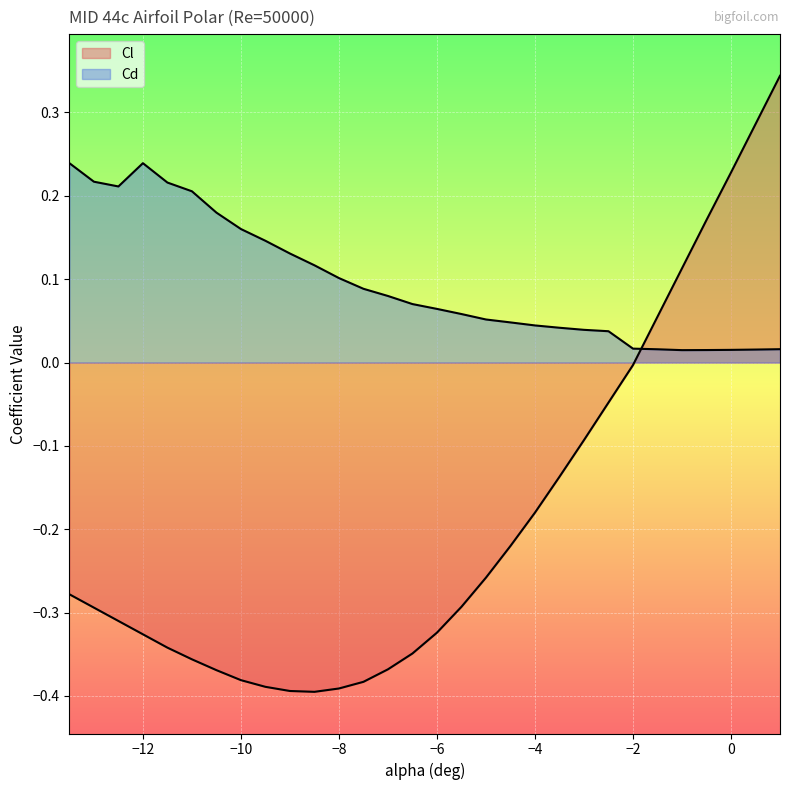

Reading left to right, transcribe all the data shown in this chart.

Cl: -0.3	-0.3	-0.3	-0.3	-0.3	-0.4	-0.4	-0.4	-0.4	-0.4	-0.4	-0.4	-0.4	-0.4	-0.3	-0.3	-0.3	-0.3	-0.2	-0.2	-0.1	-0.1	-0.0	-0.0	0.1	0.1	0.2	0.2	0.3	0.3
Cd: 0.2	0.2	0.2	0.2	0.2	0.2	0.2	0.2	0.1	0.1	0.1	0.1	0.1	0.1	0.1	0.1	0.1	0.1	0.0	0.0	0.0	0.0	0.0	0.0	0.0	0.0	0.0	0.0	0.0	0.0